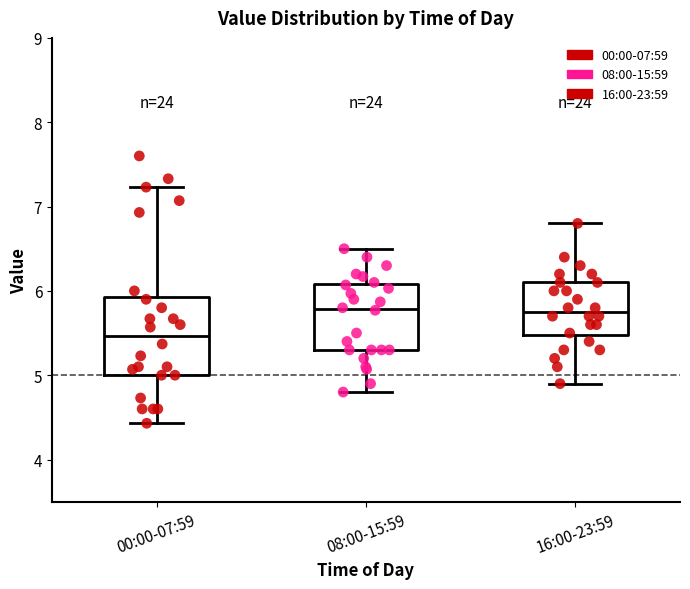

Which box is the tallest, from its lower edge to its upper edge?

00:00-07:59